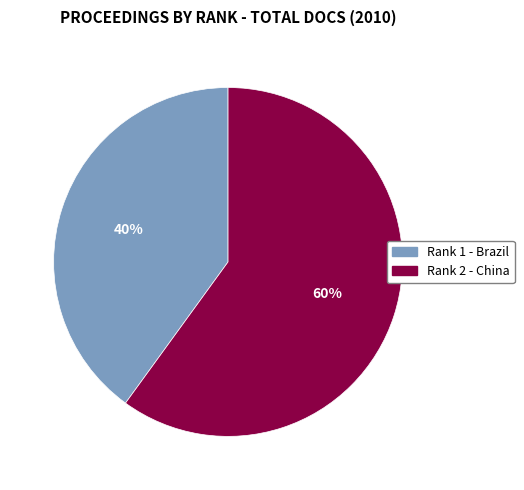

Which slice represents more than half of the pie?

Rank 2 - China